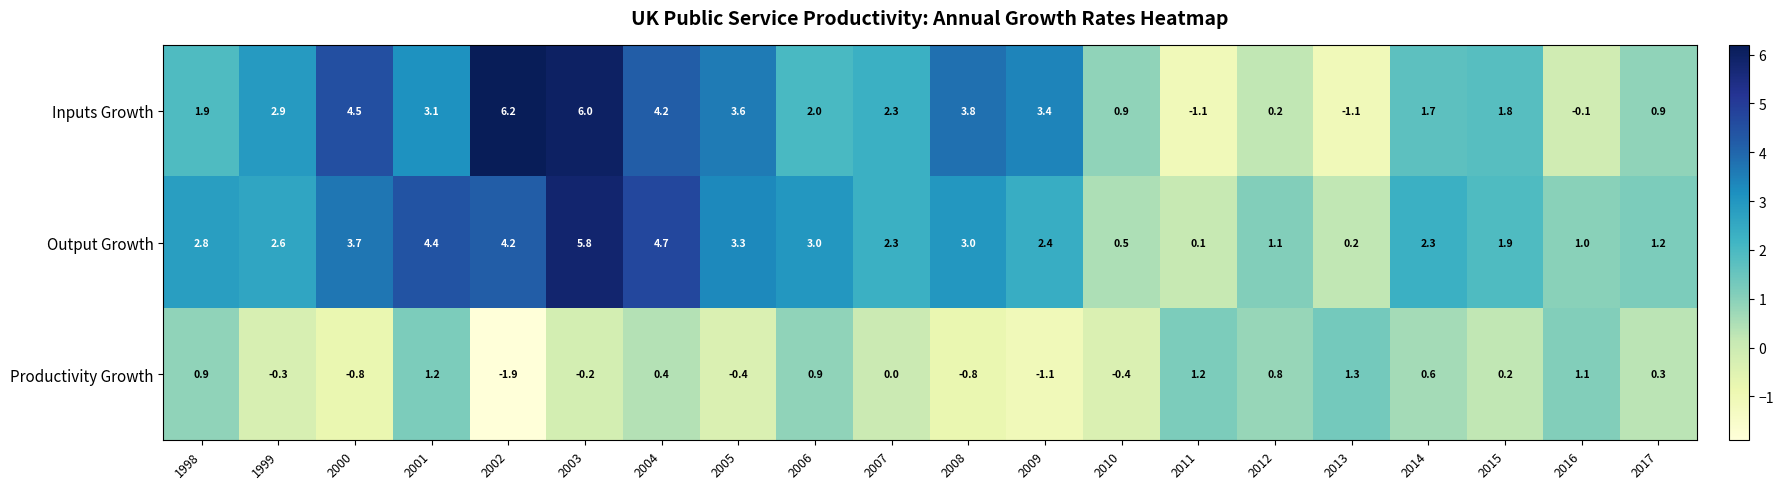

The value of Output Growth at 2014 is 3.1. True or false?

False